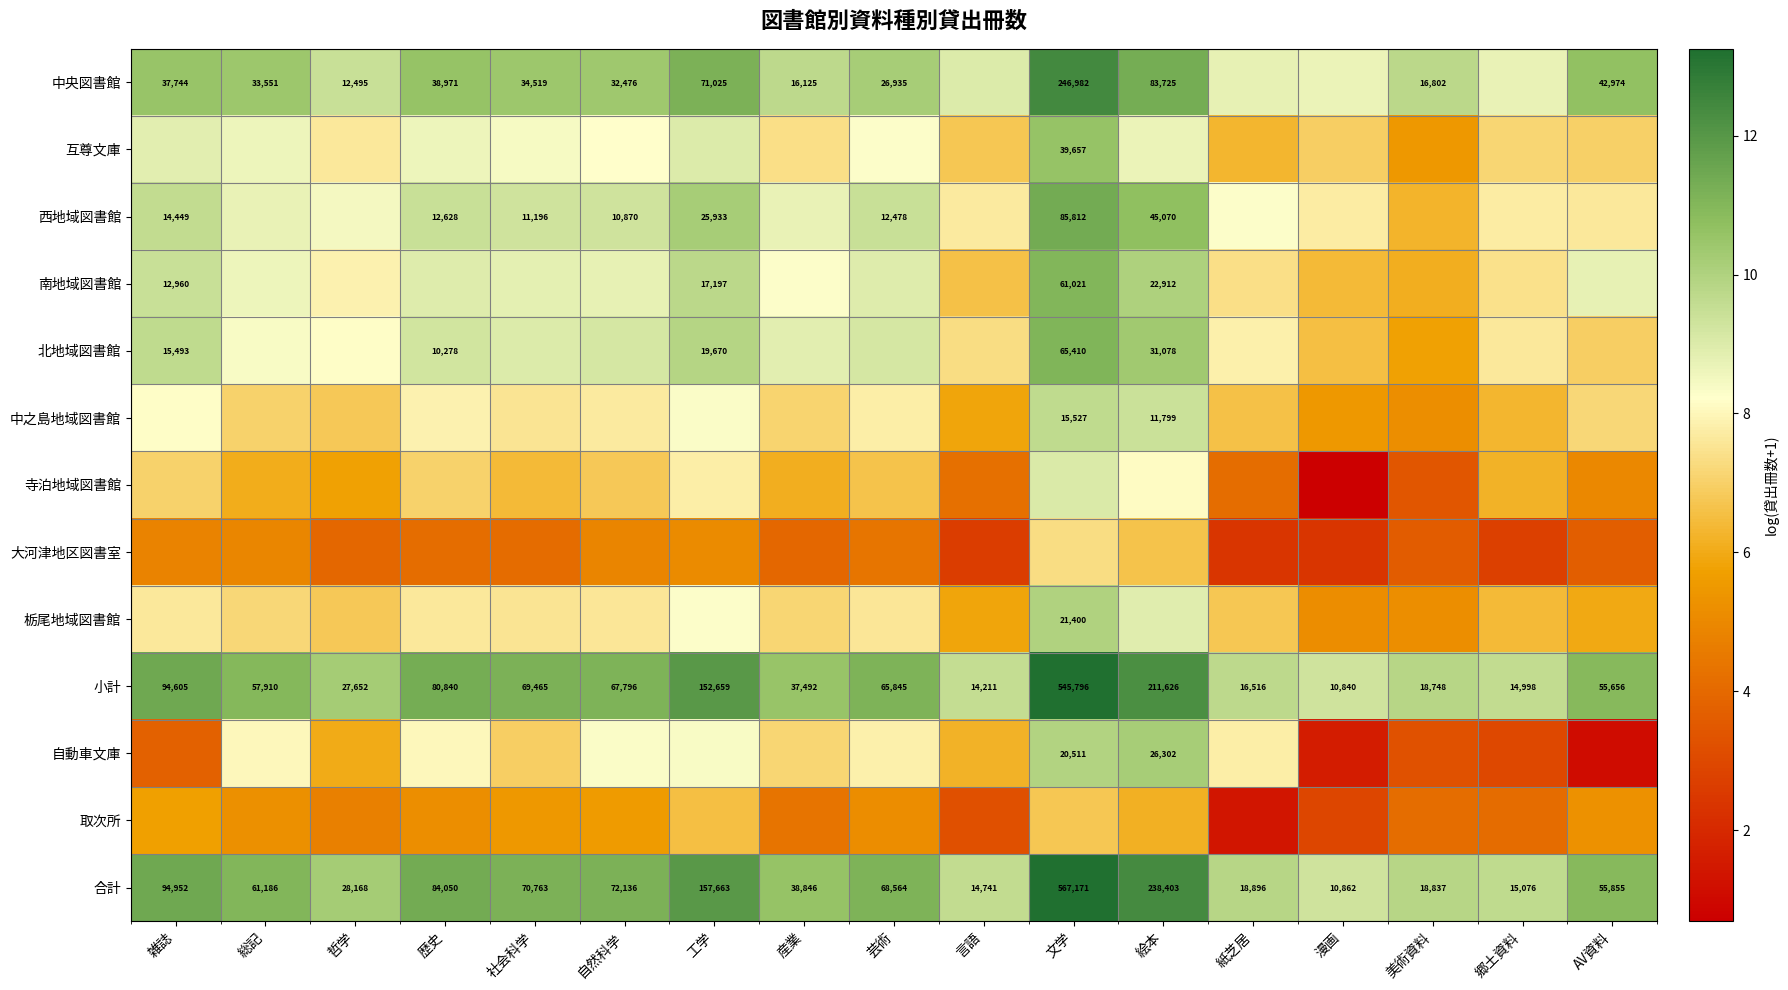

At which category is the sum across all series the highest?

文学